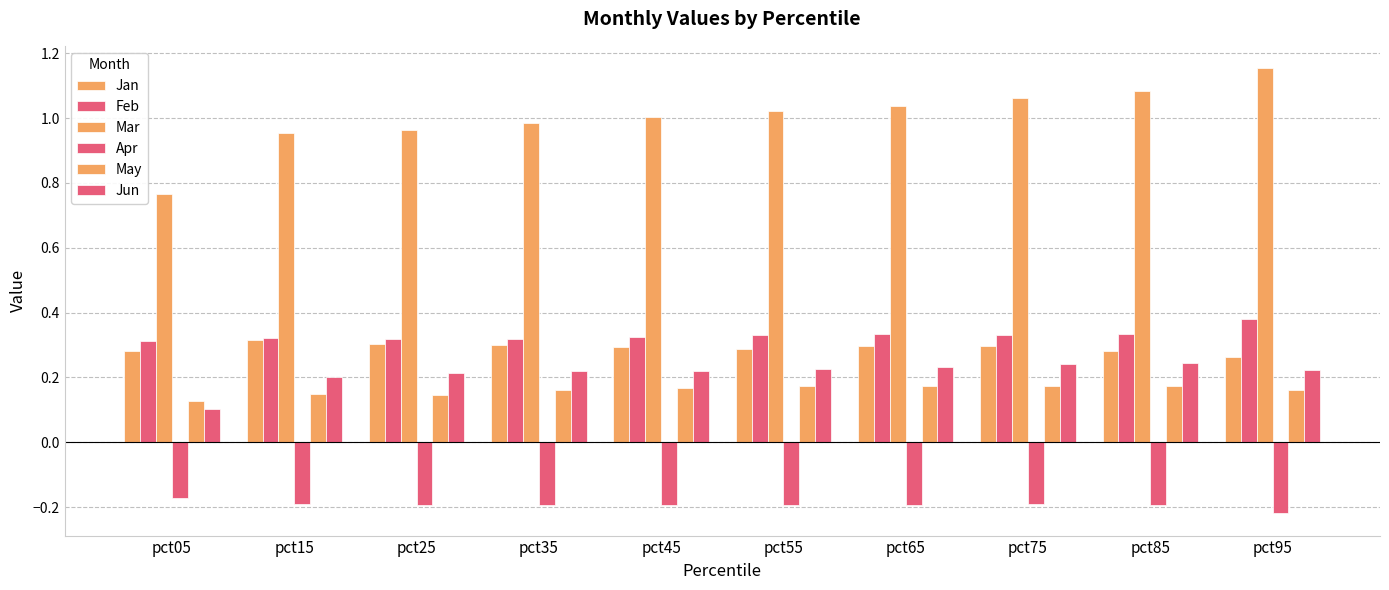

What value does the Jun series have at pct85?

0.2